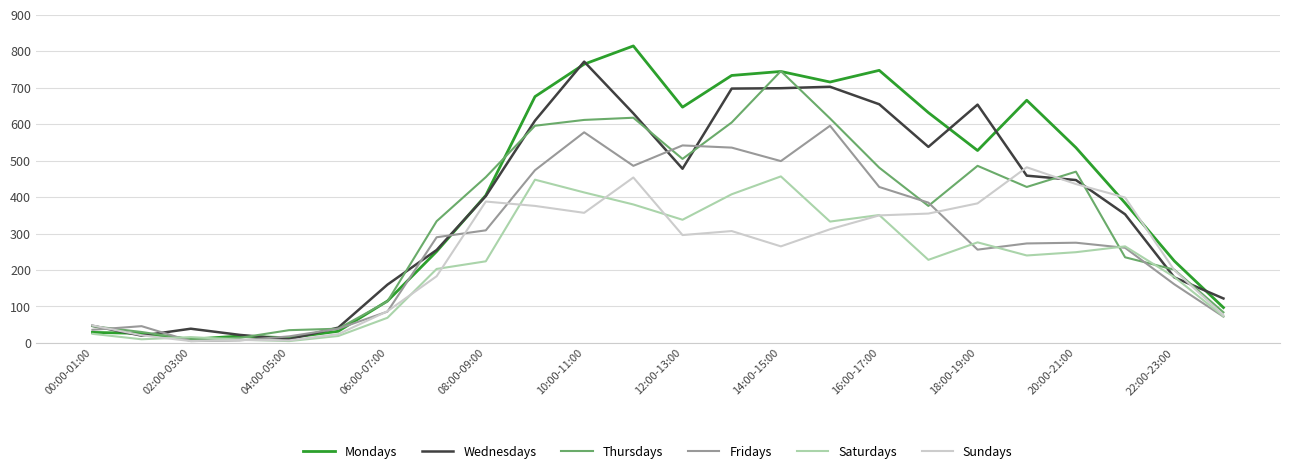

Which series has the widest spread of values?

Mondays